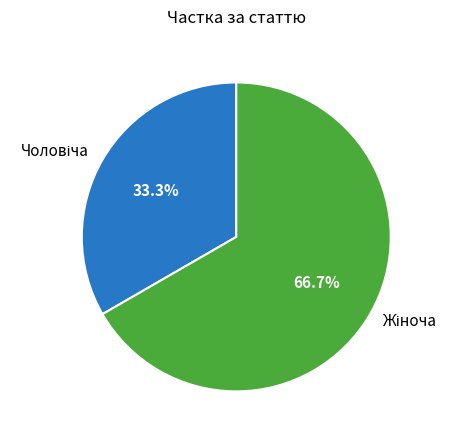

How much of the chart is everything except Жіноча?

33.3%